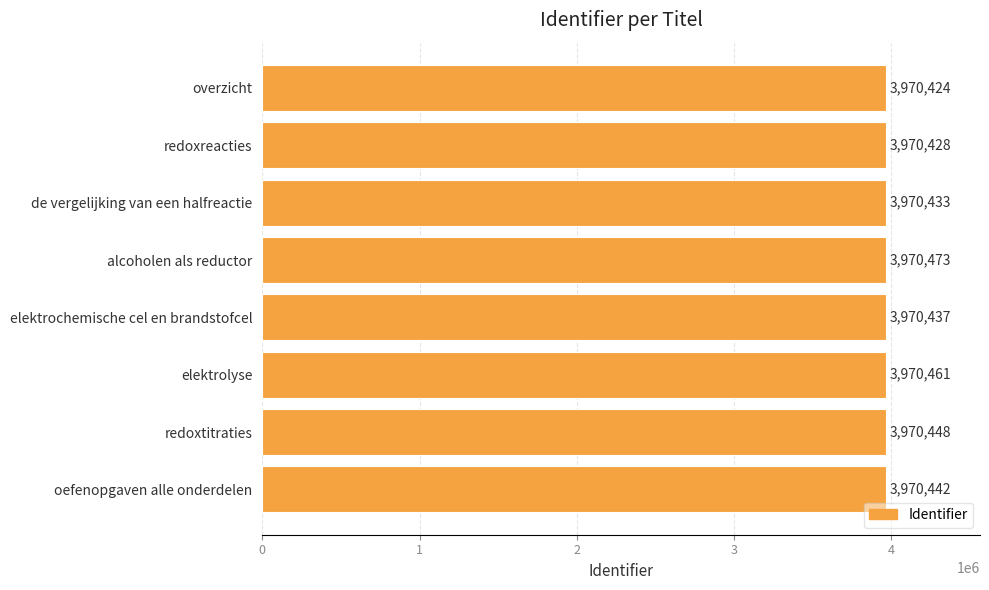

Rank the categories by value from highest to lowest.

alcoholen als reductor, elektrolyse, redoxtitraties, oefenopgaven alle onderdelen, elektrochemische cel en brandstofcel, de vergelijking van een halfreactie, redoxreacties, overzicht